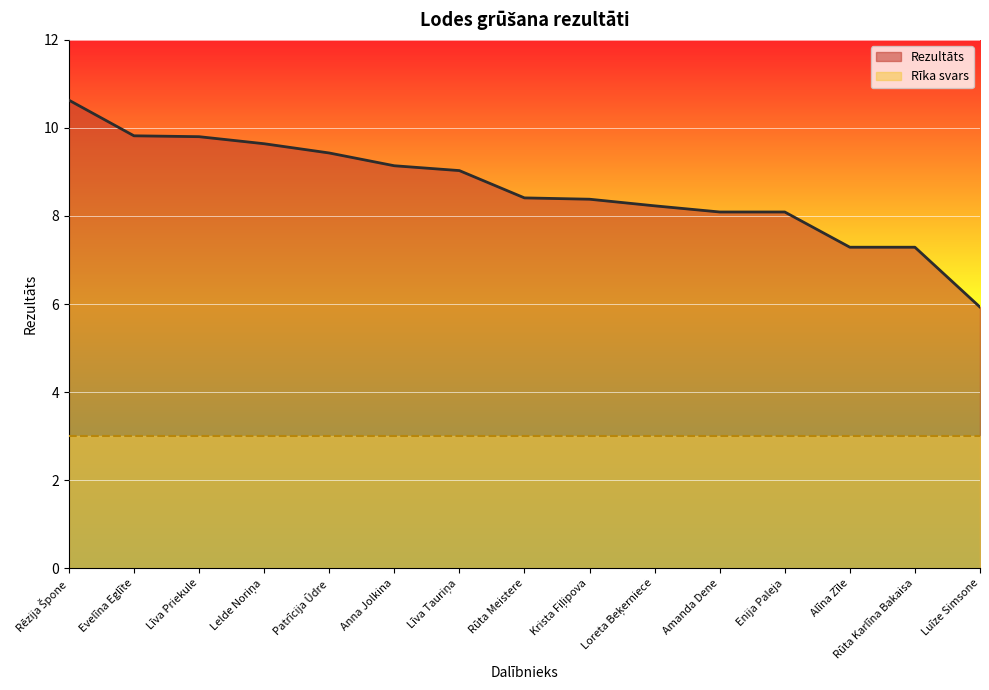

What position from the right is Loreta Beķerniece?

6